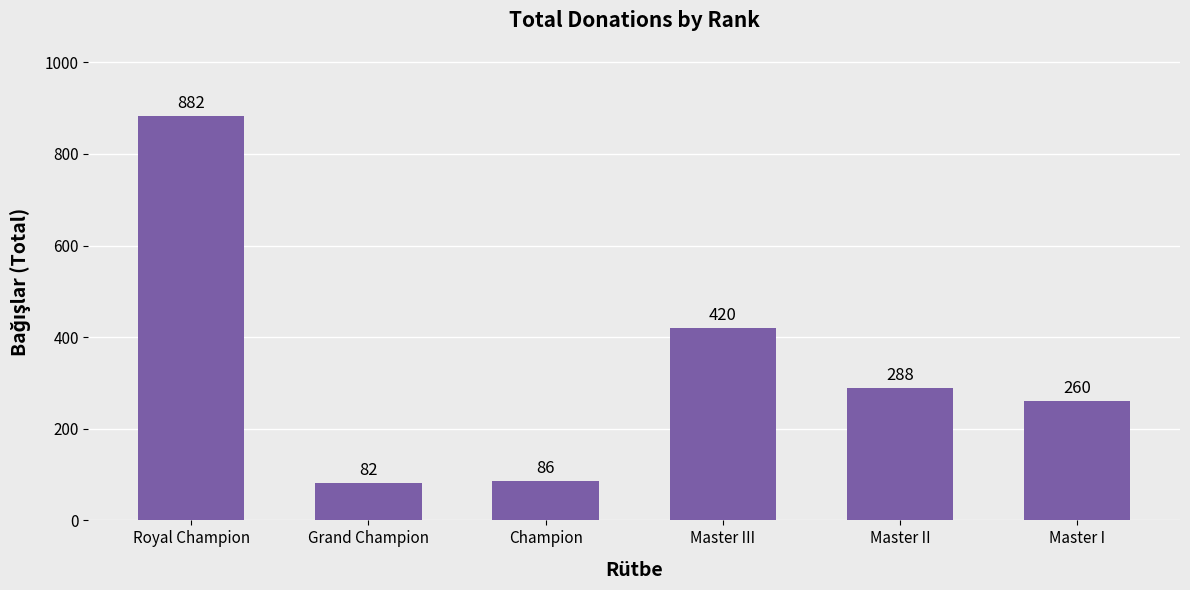

What value does the data have at Master I, to the nearest 10?

260